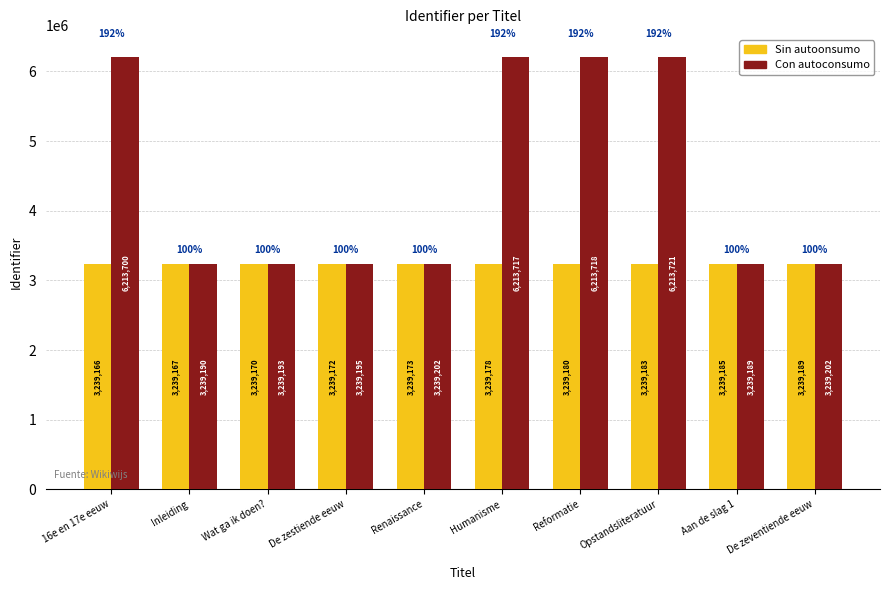

What is the spread (max minus min) of values at Humanisme?

2974539